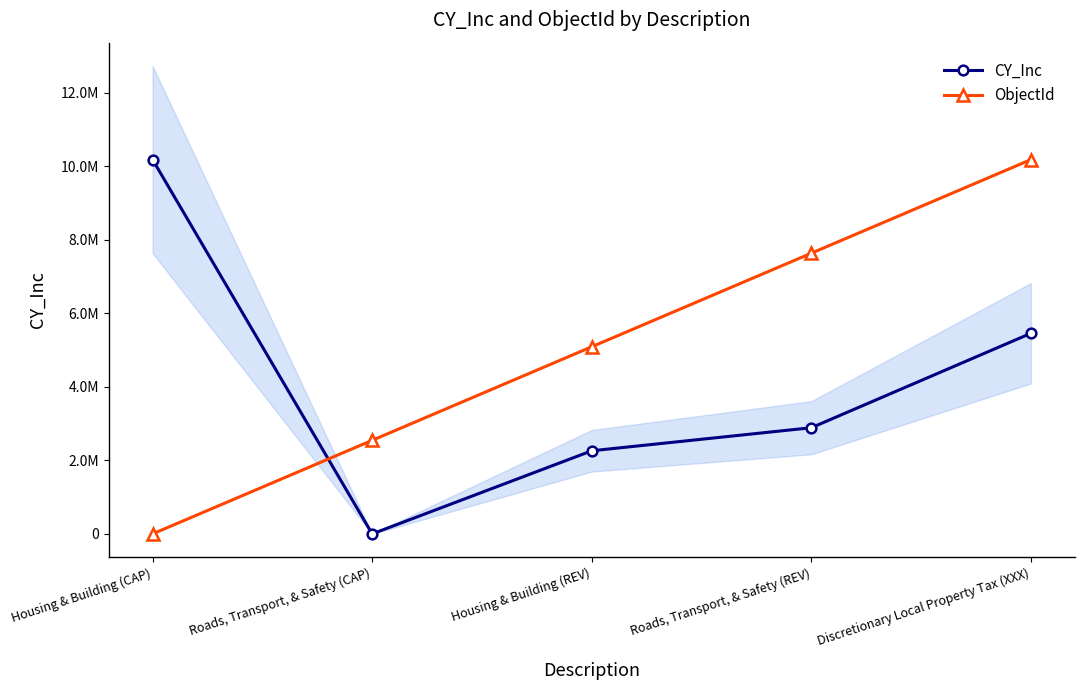

What is the average value of the CY_Inc series?

4155720